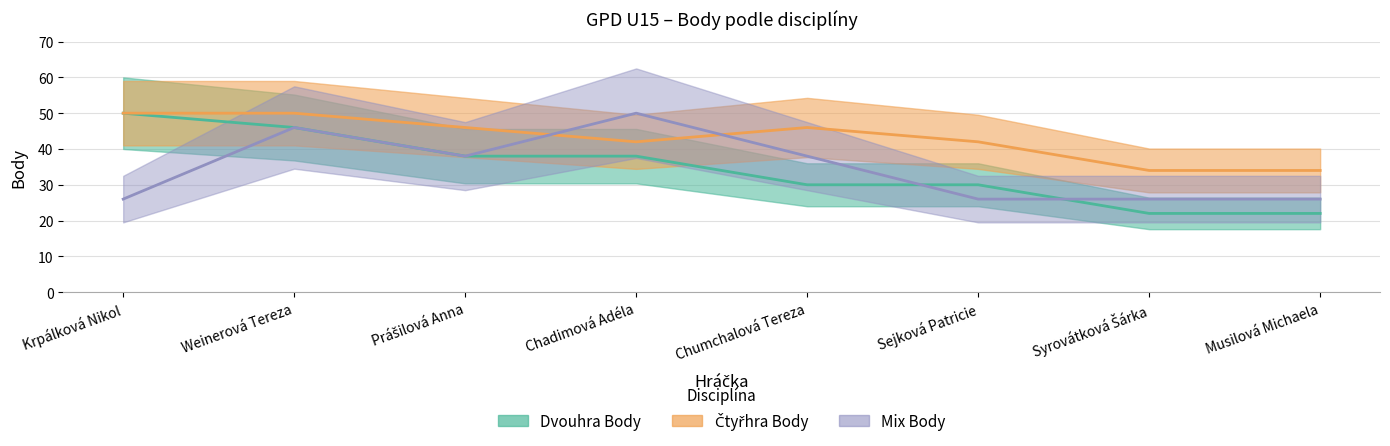

Which has a higher value, Chumchalová Tereza or Weinerová Tereza?

Weinerová Tereza